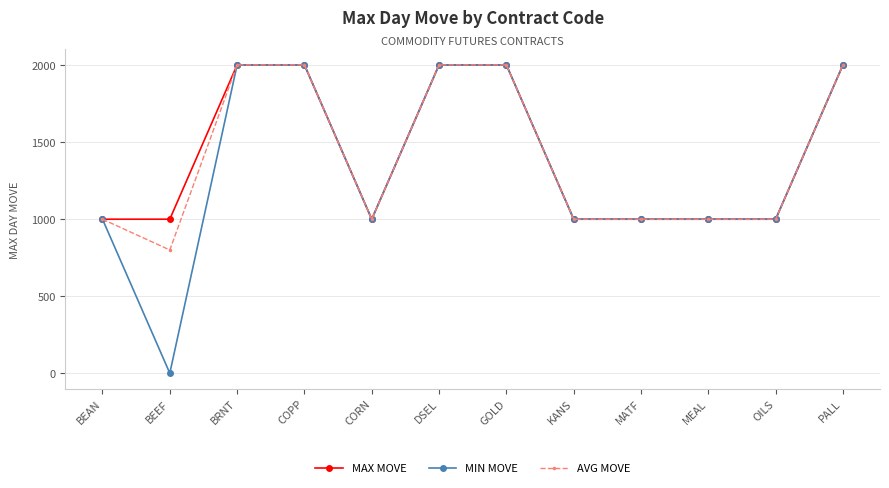

What value does the MAX MOVE series have at BRNT?

2000.0